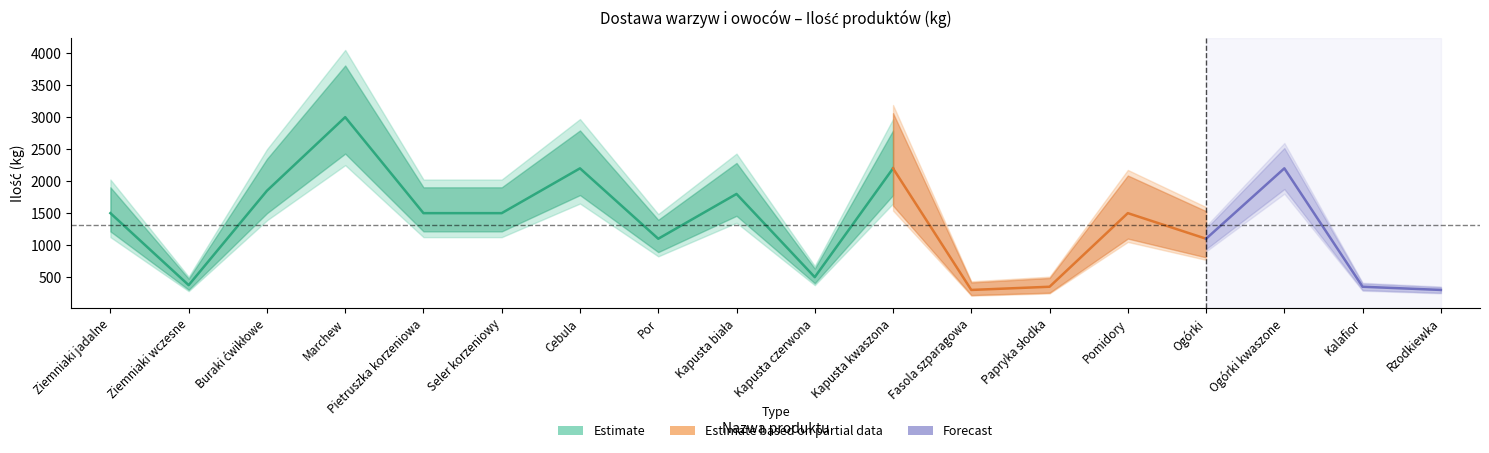

How many values exceed 1500?

6